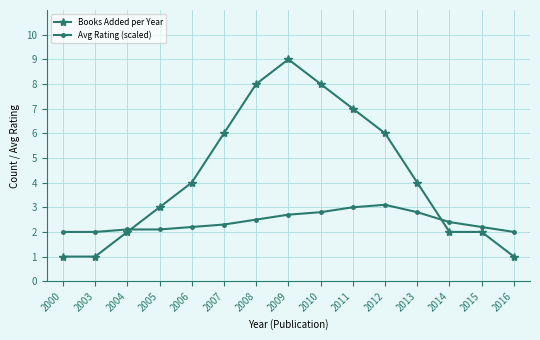

Reading right to left, extract all data points from this chart.

Books Added per Year: 2016=1.0	2015=2.0	2014=2.0	2013=4.0	2012=6.0	2011=7.0	2010=8.0	2009=9.0	2008=8.0	2007=6.0	2006=4.0	2005=3.0	2004=2.0	2003=1.0	2000=1.0
Avg Rating (scaled): 2016=2.0	2015=2.2	2014=2.4	2013=2.8	2012=3.1	2011=3.0	2010=2.8	2009=2.7	2008=2.5	2007=2.3	2006=2.2	2005=2.1	2004=2.1	2003=2.0	2000=2.0